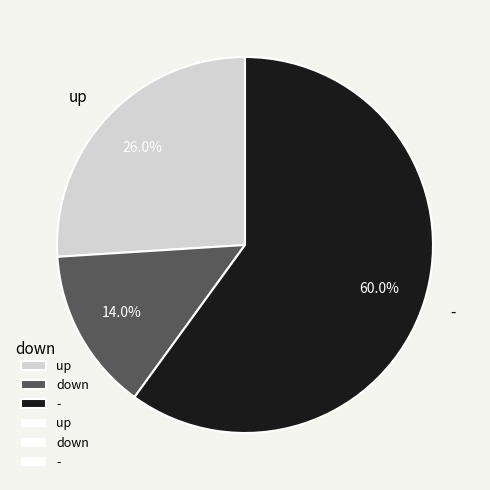

Which has a higher value, up or -?

-